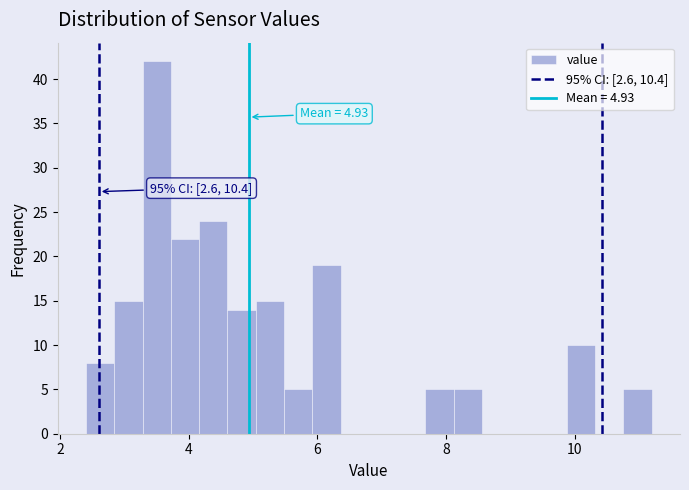

Around what value on the x-axis is the tallest bar? Give the approximate position of its centre, as read against the axis.

3.6